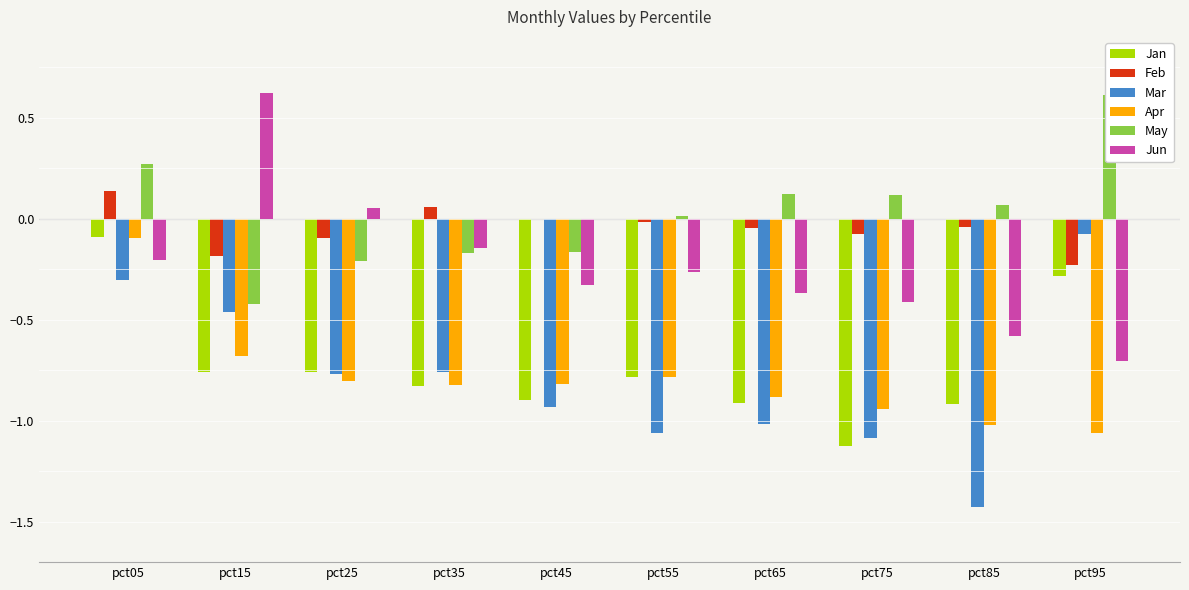

The Mar series shows -0.2 at pct25. True or false?

False